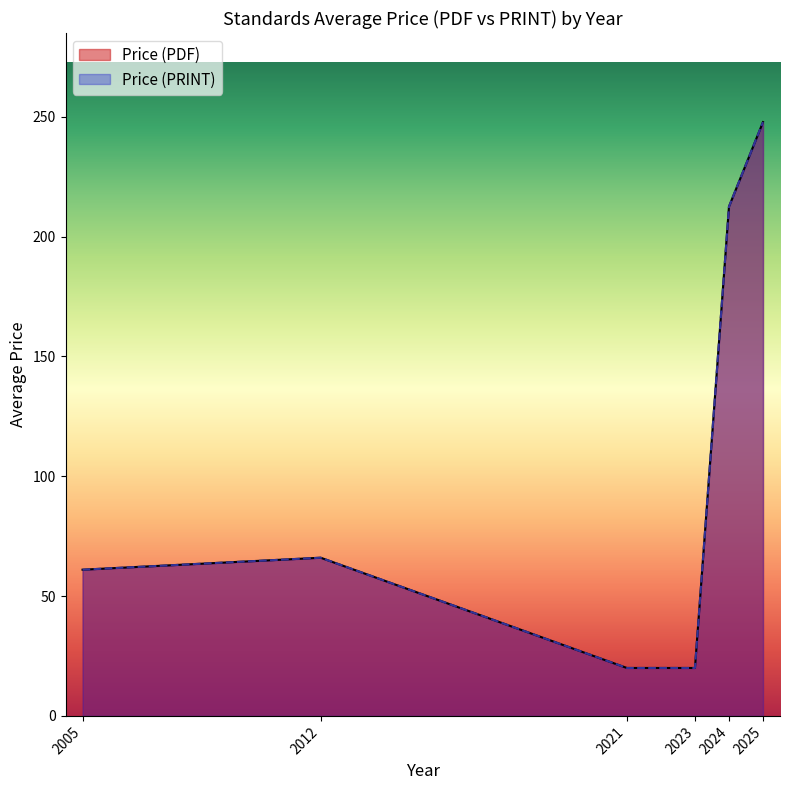

Rank the series at 2025 from highest to lowest value.

Price (PDF), Price (PRINT)